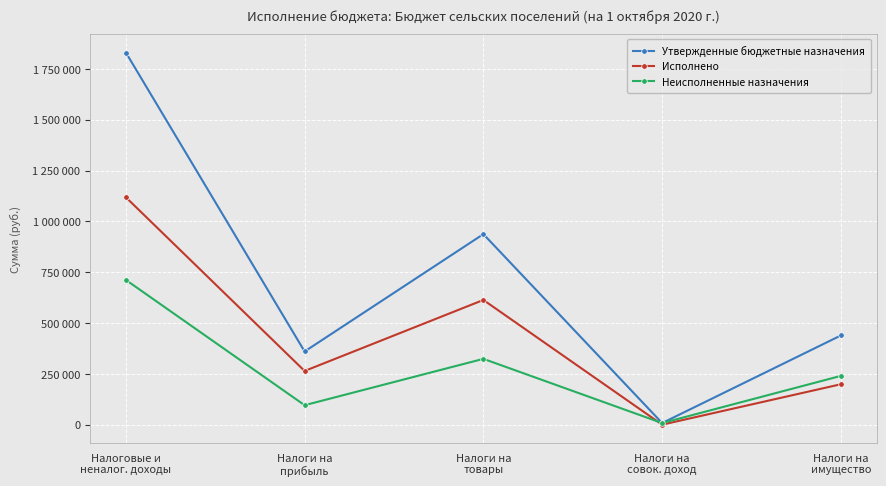

What is the sum of all Исполнено values?

2195181.5